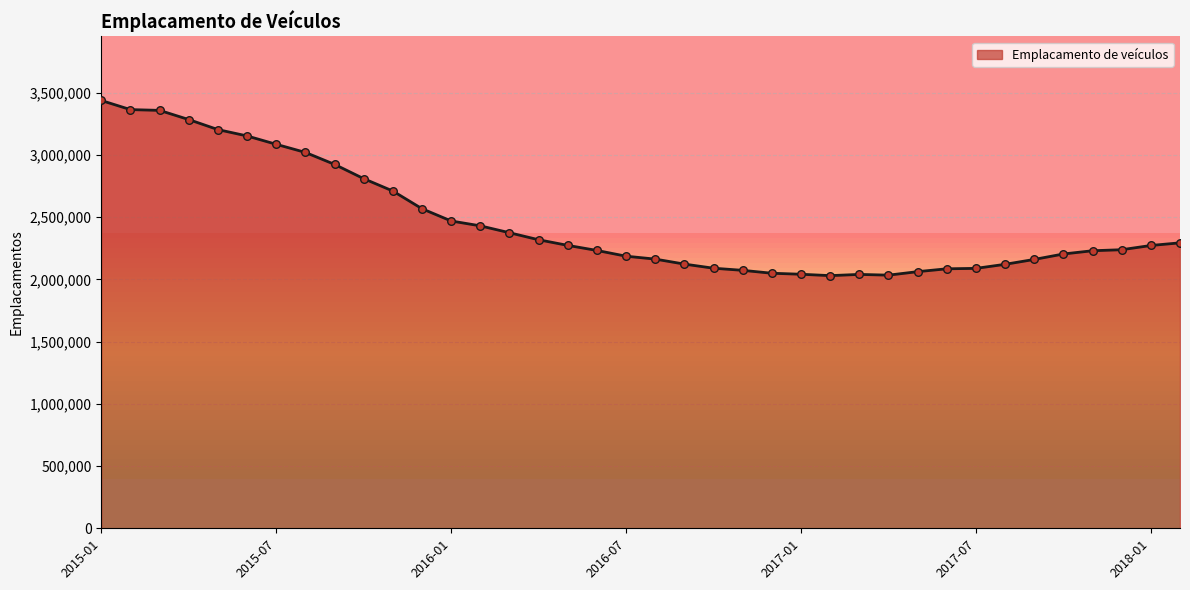

What is the greatest value displayed?

3439003